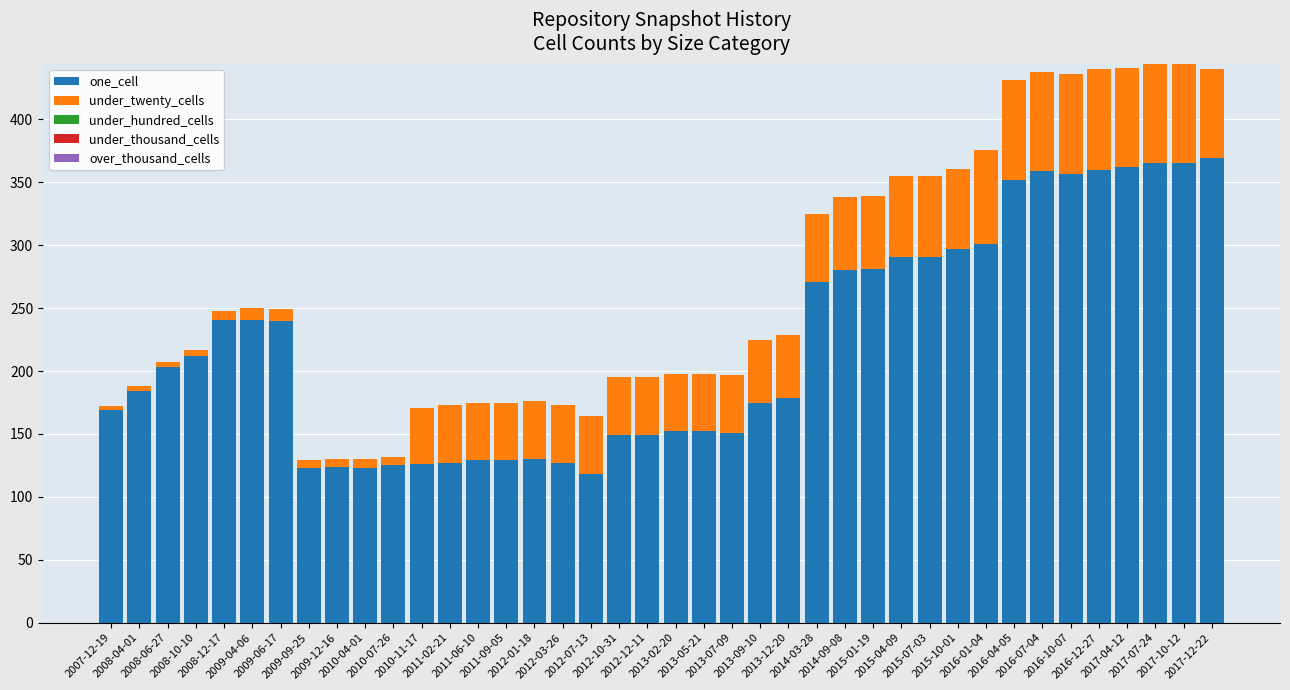

What is the minimum value for one_cell?

118